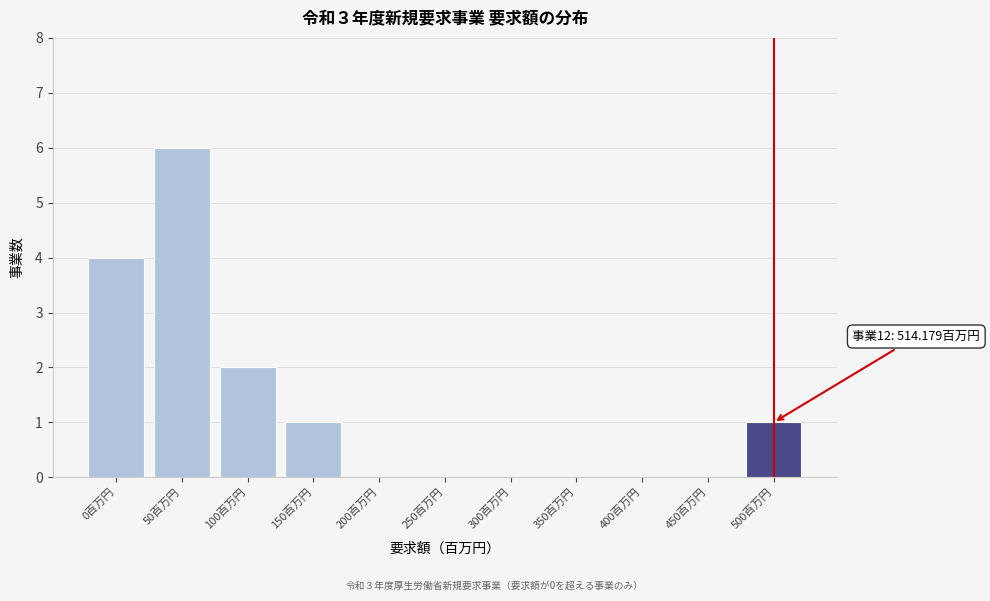

Reading left to right, transcribe all the data shown in this chart.

0百万円=4	50百万円=6	100百万円=2	150百万円=1	200百万円=0	250百万円=0	300百万円=0	350百万円=0	400百万円=0	450百万円=0	500百万円=1